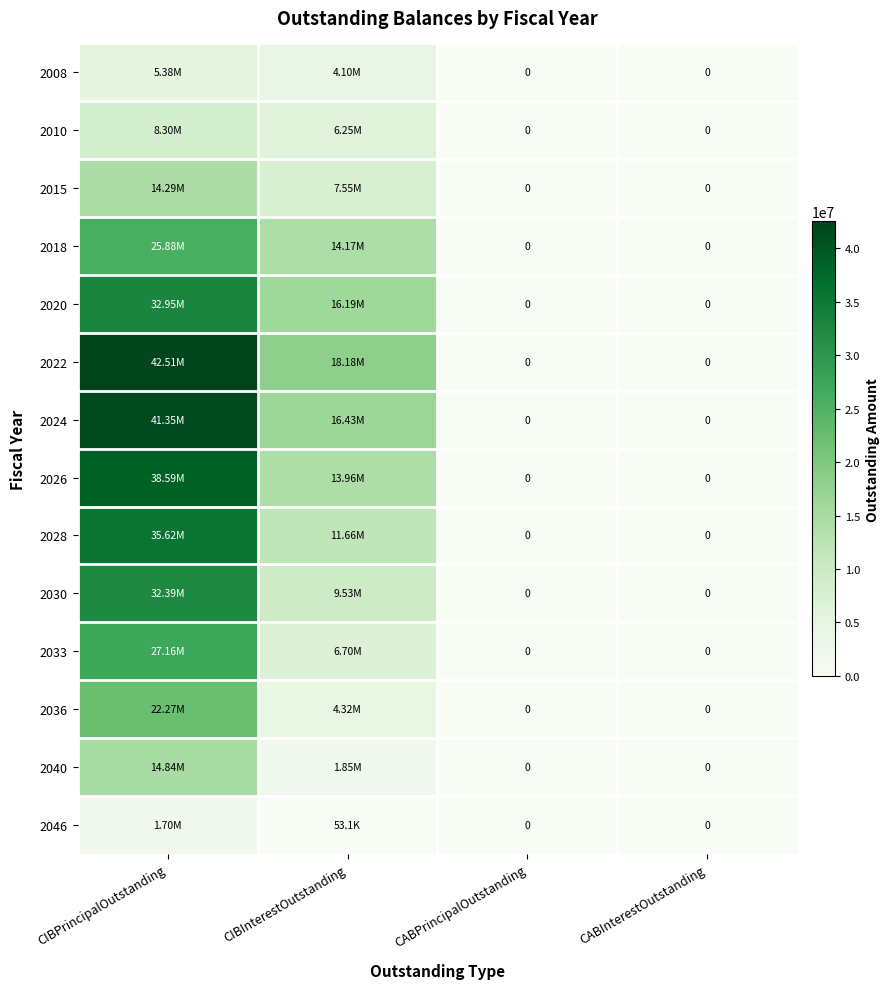

How many values in the 2018 series exceed 14167436?

2